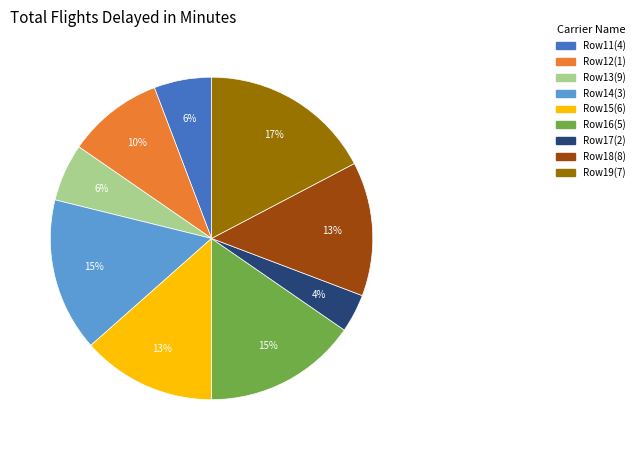

Approximately how many times larger is the value at Row11(4) compared to Row17(2)?

1.5